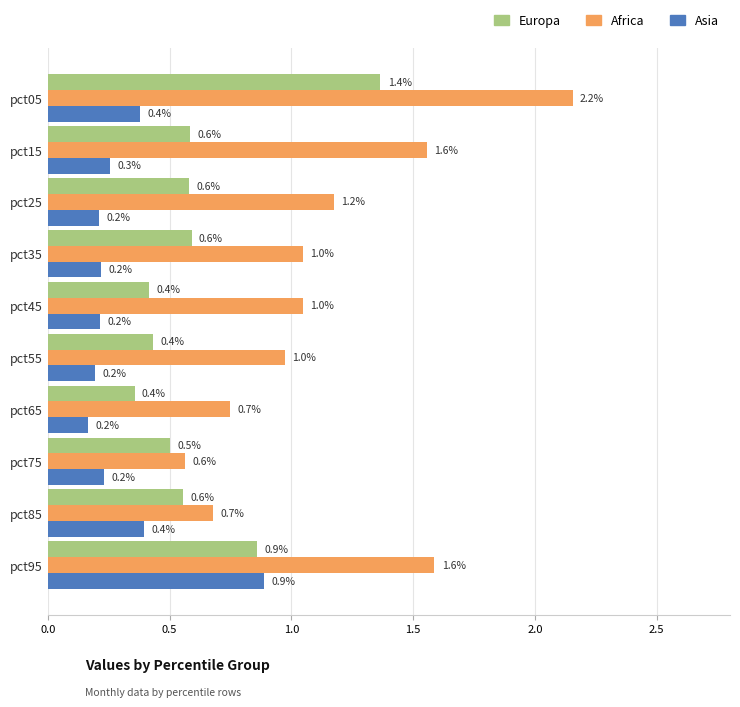

What is the maximum value for Asia?

0.9